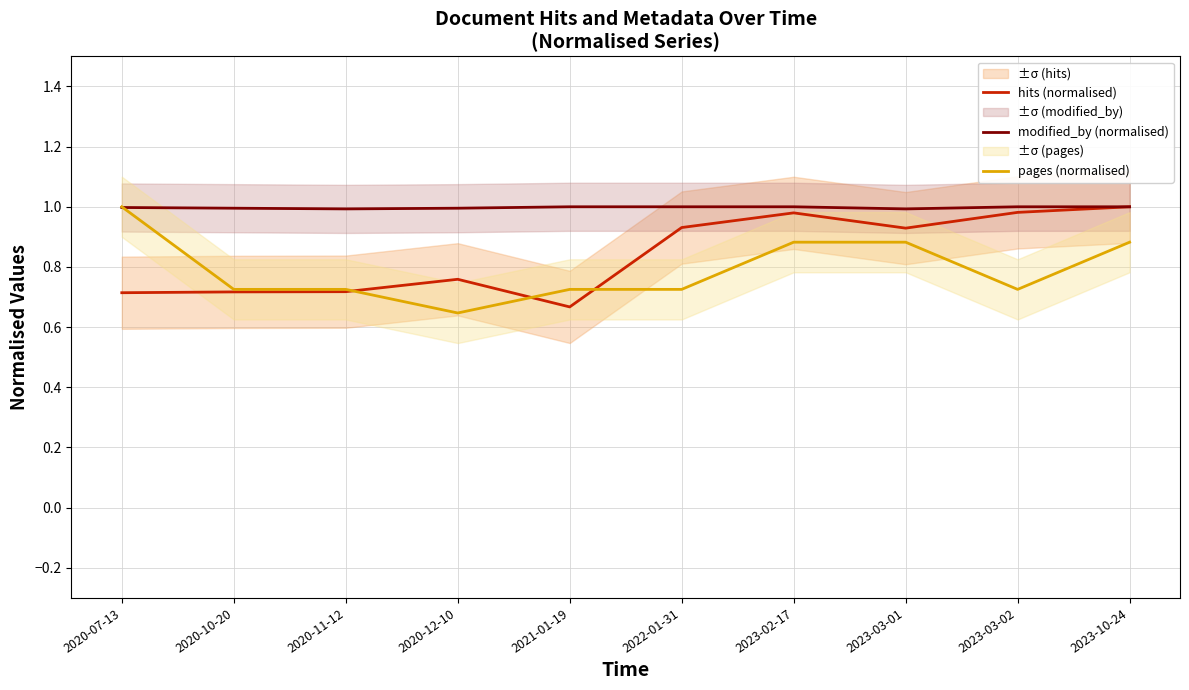

How many lines are shown in the chart?

3